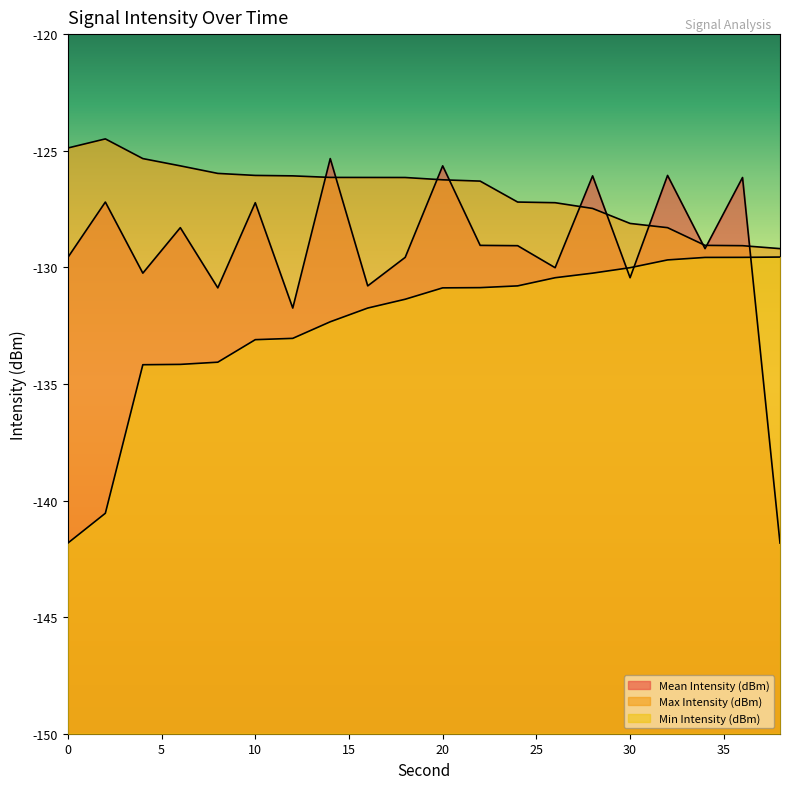

What is the sum of the Mean Intensity (dBm) values at 16 and 4?

-261.0